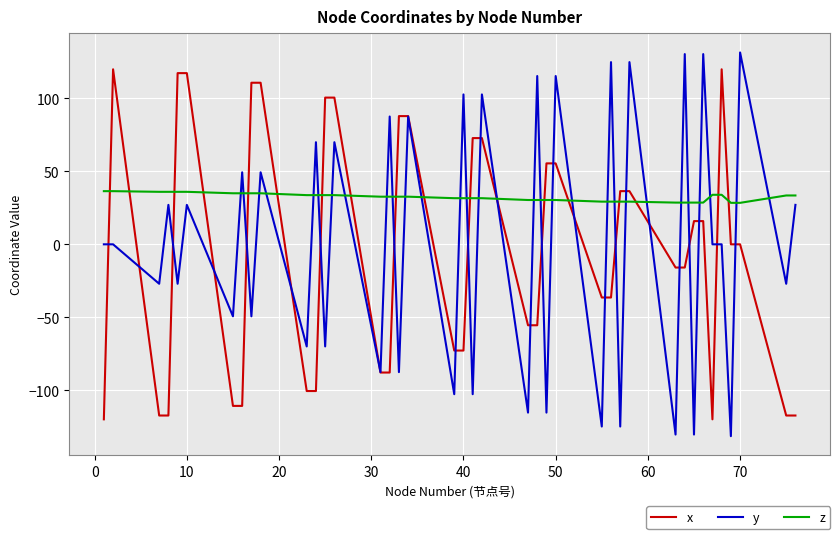

Does the chart have visible grid lines?

Yes